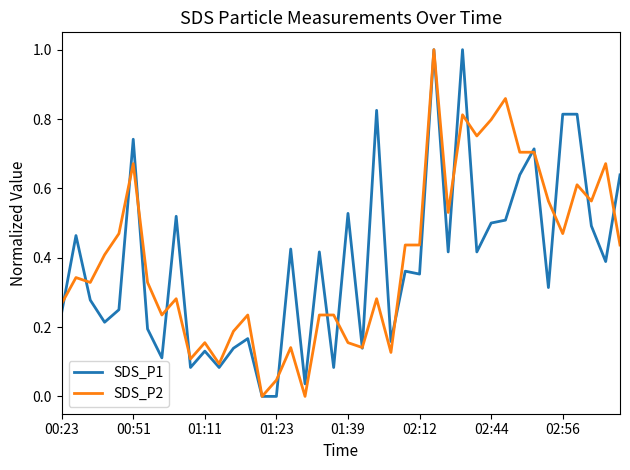

What is the highest value of the SDS_P1 series?

1.0